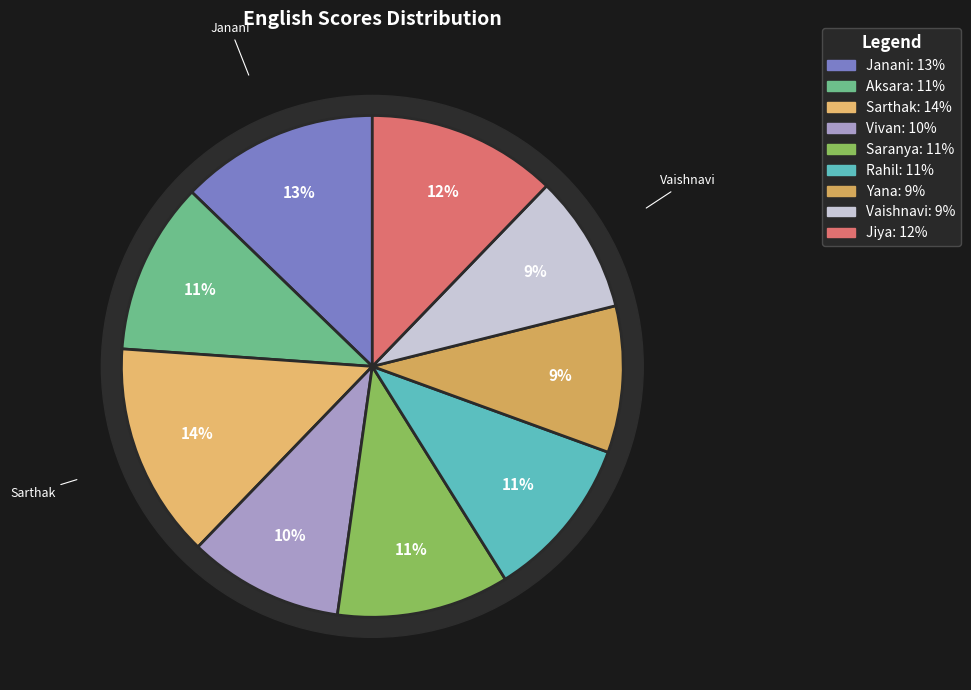

Does Janani account for over 50% of the chart?

No